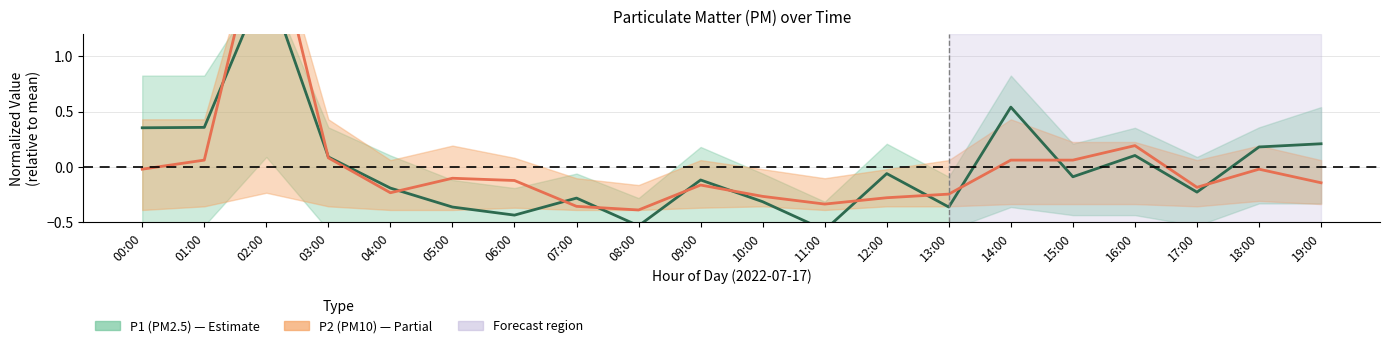

How many data points in P2 (PM10) are above 0?

6